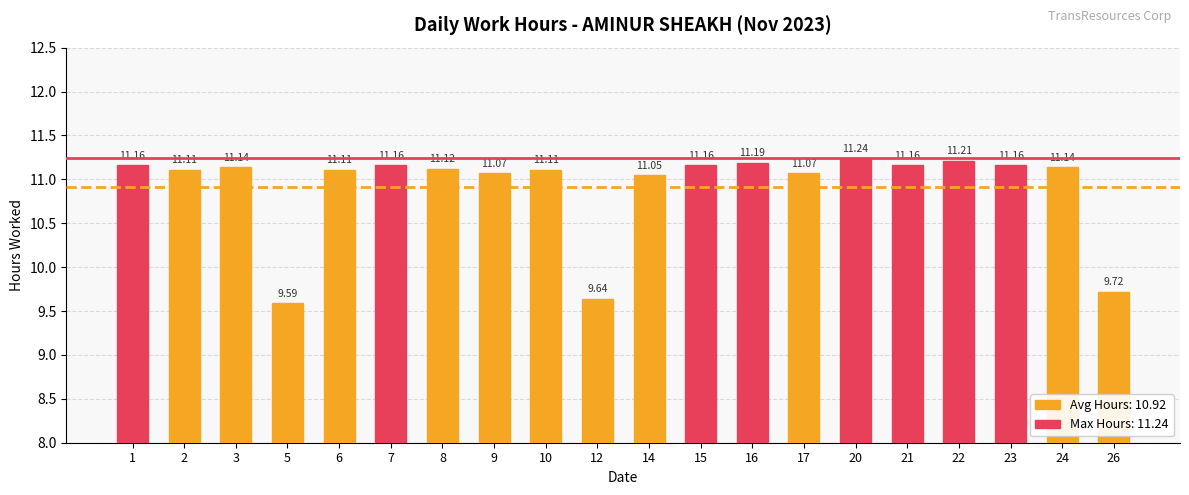

What is the value of the 2nd bar from the left?

11.1